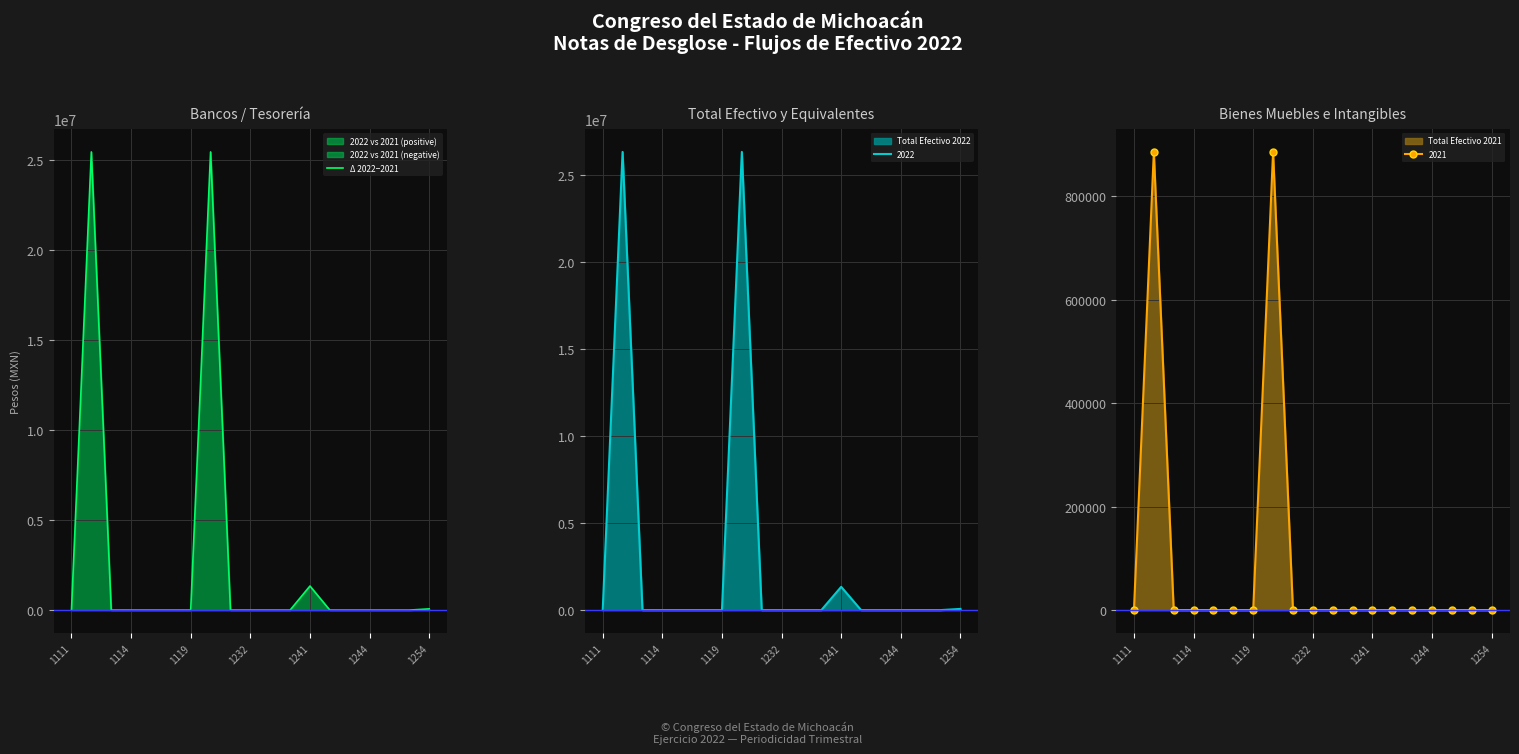

True or false: 2021 has more than 0 points higher than both neighbors.

True